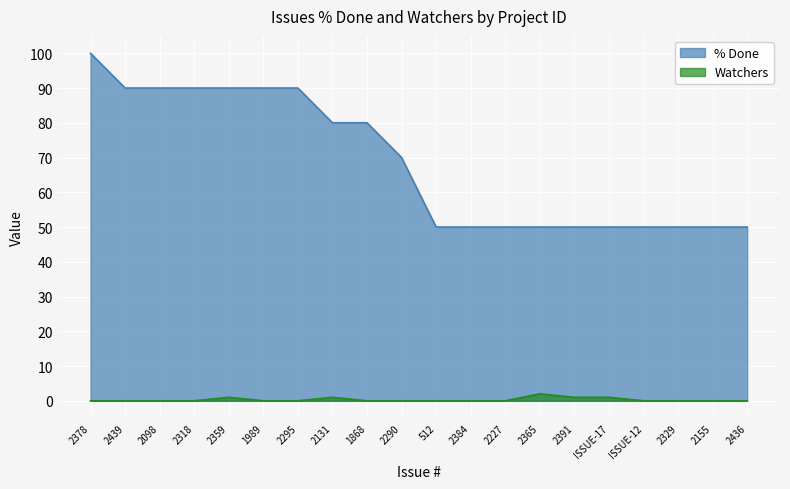

Between 2318 and 2391, which series saw the biggest shift?

% Done